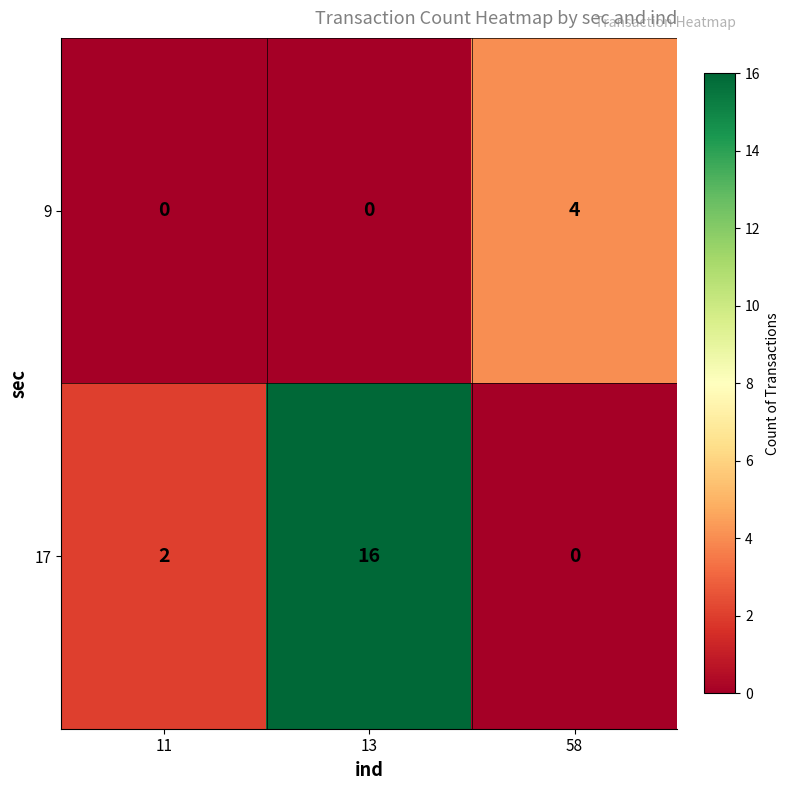

Reading left to right, extract all data points from this chart.

9: 0	0	4
17: 2	16	0